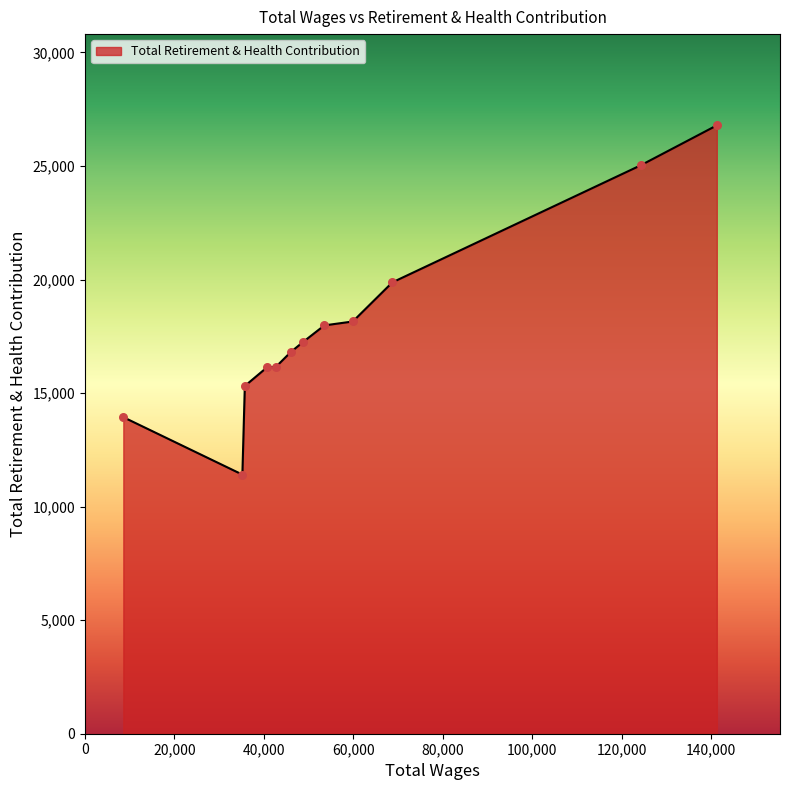

What is the difference between the maximum and minimum values?

15378